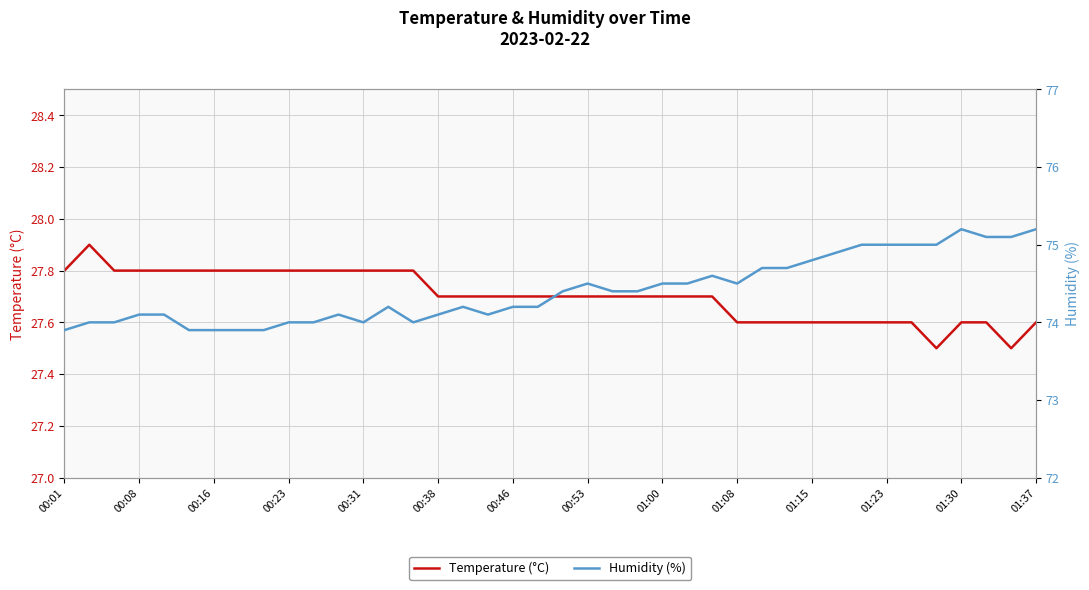

The Temperature (°C) series shows 27.7 at 16. True or false?

True